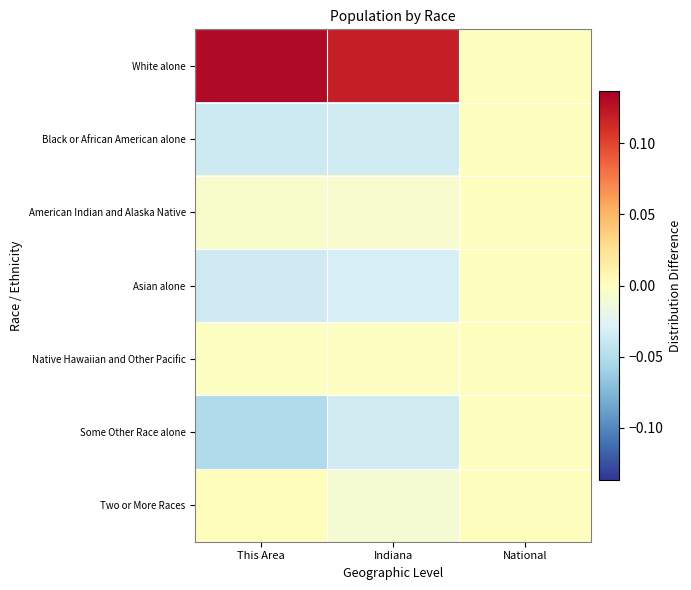

Which label corresponds to the largest value in the chart?

This Area